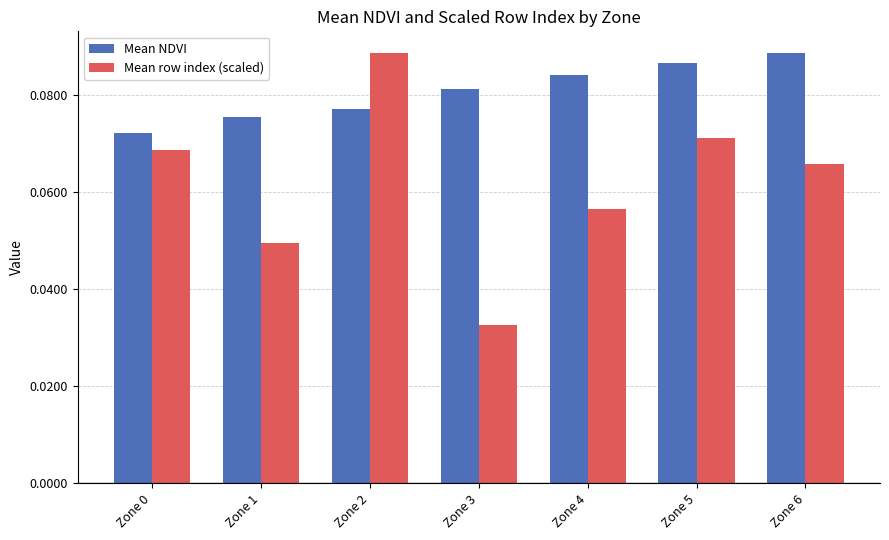

List the series in order of their overall mean, highest first.

Mean NDVI, Mean row index (scaled)